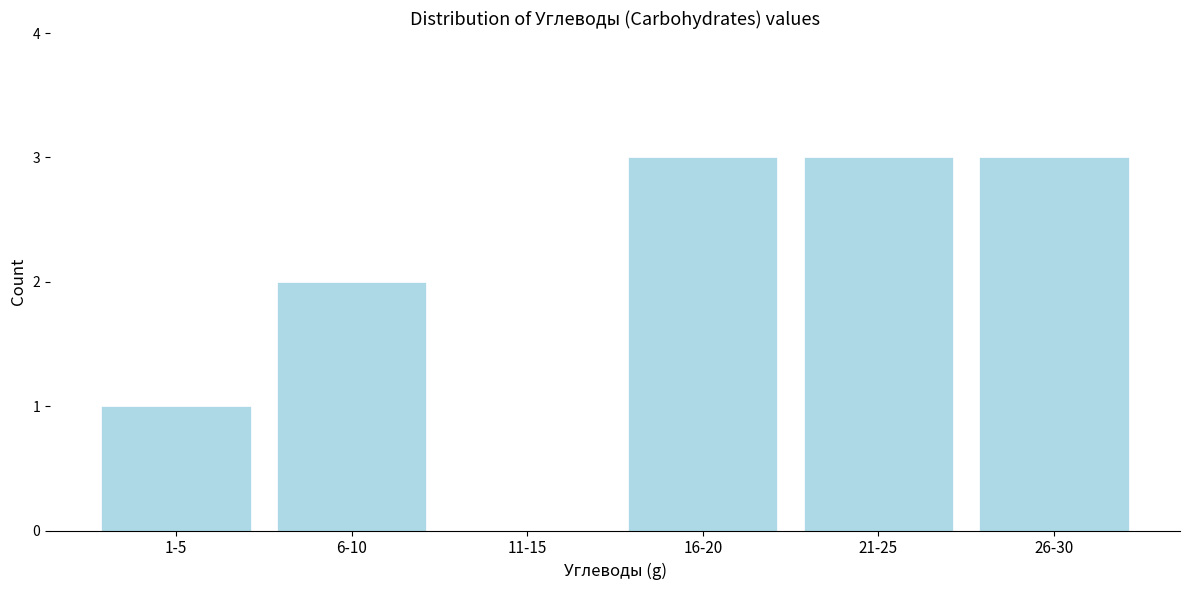

Reading left to right, what are all the values shown in this chart?

1-5=1	6-10=2	11-15=0	16-20=3	21-25=3	26-30=3